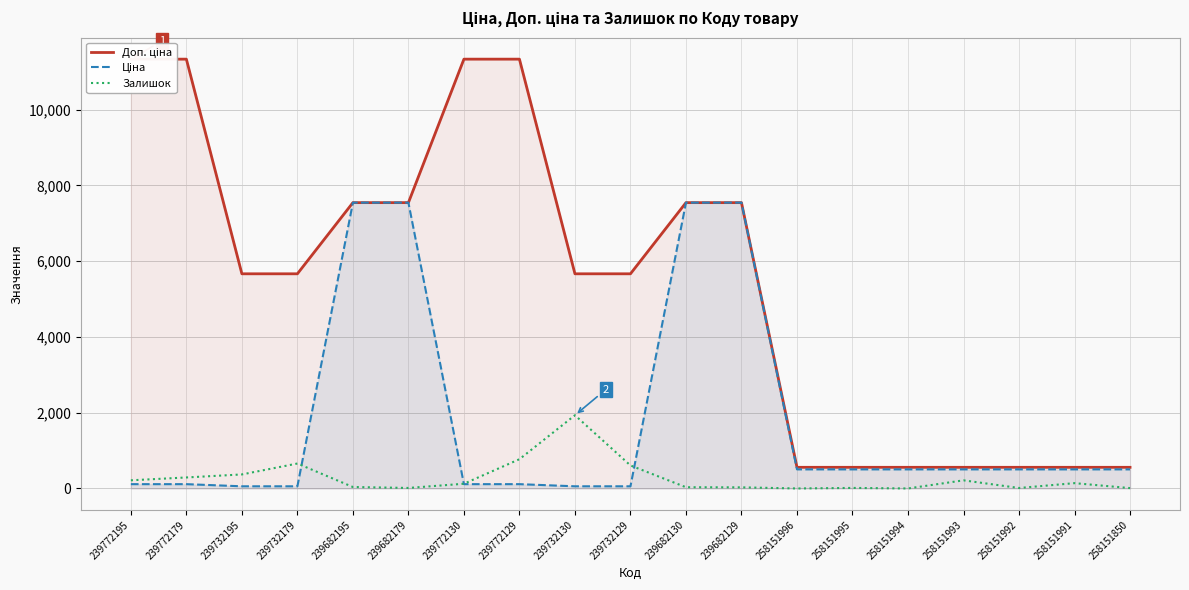

What is the sum of all Залишок values?

5470.0